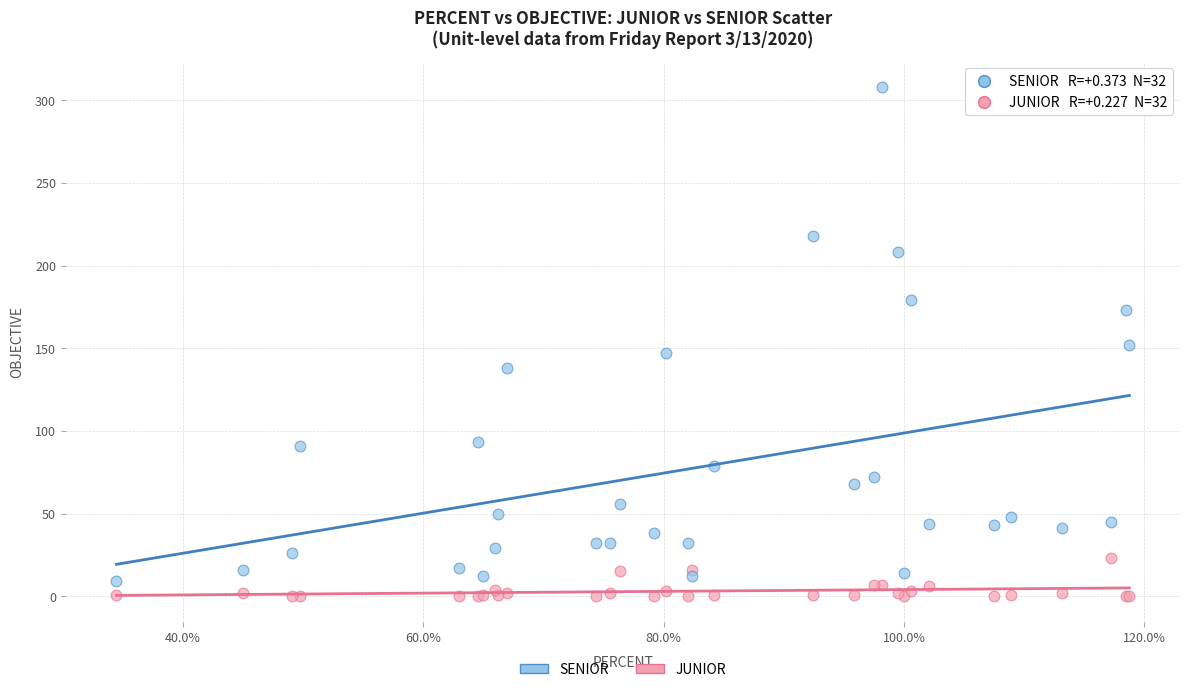

Which series has the widest spread of Y values?

SENIOR